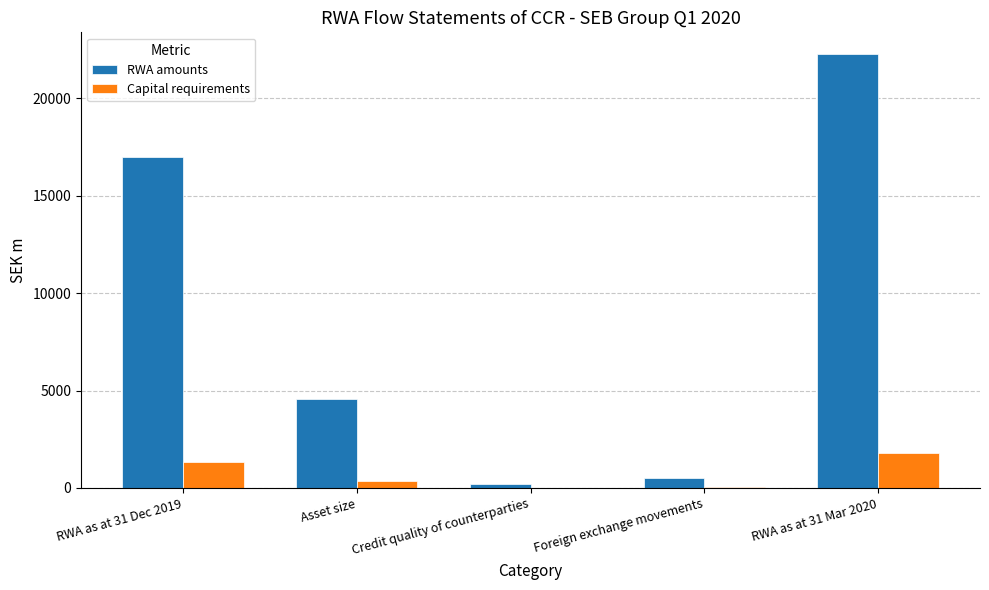

What is the approximate value of RWA amounts at Credit quality of counterparties?

200.6